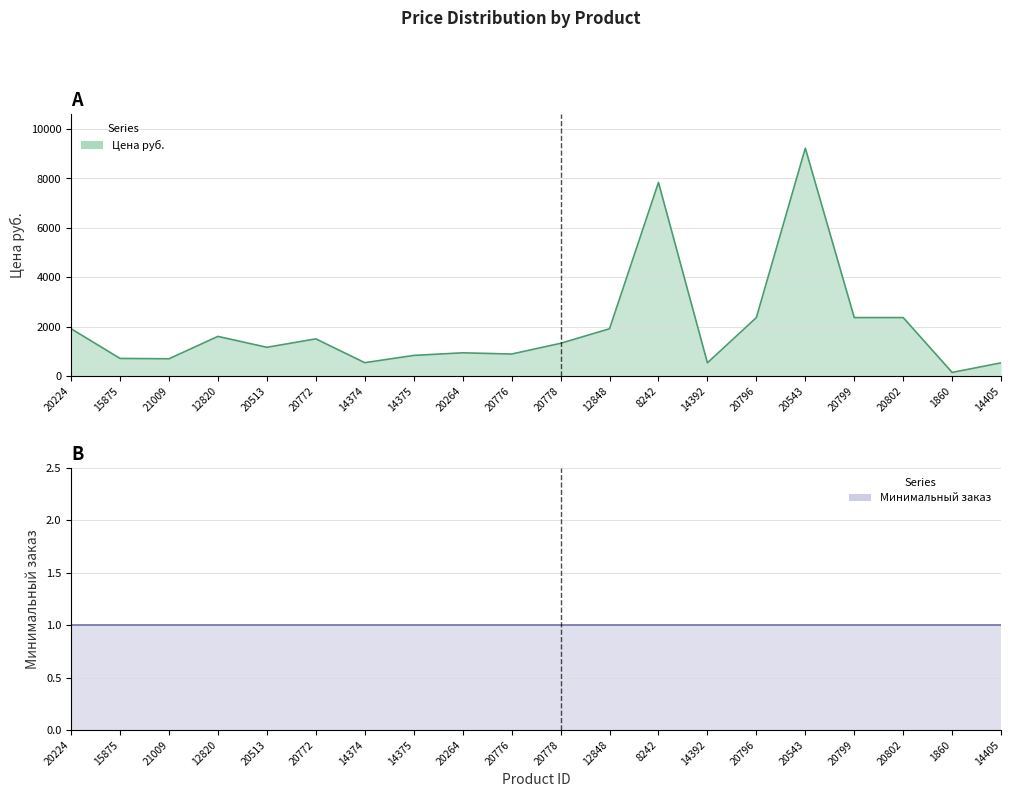

Does the chart have visible grid lines?

Yes